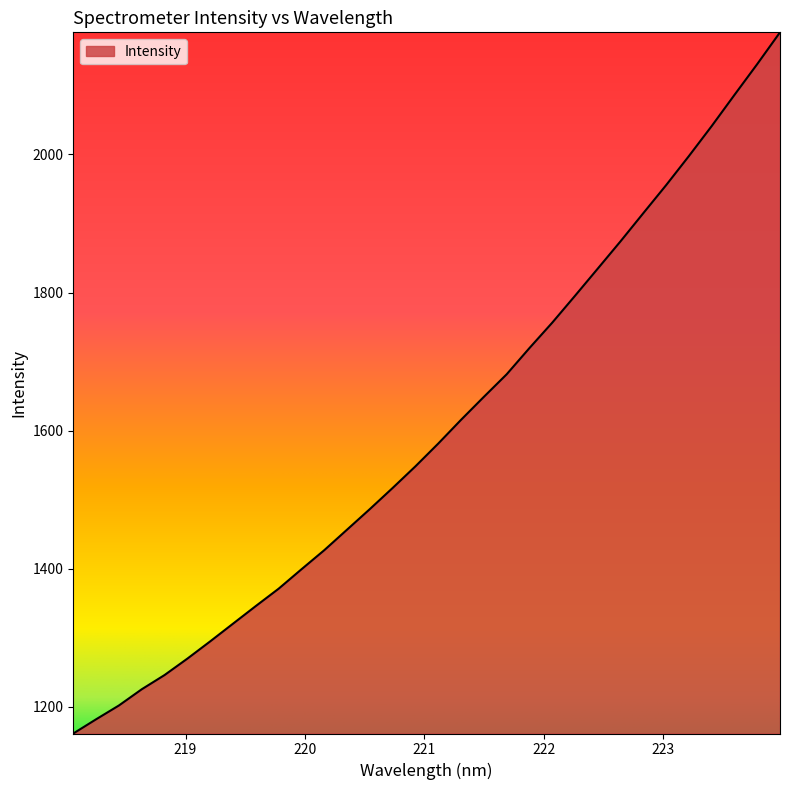

What is the difference between the maximum and minimum values?

1015.7